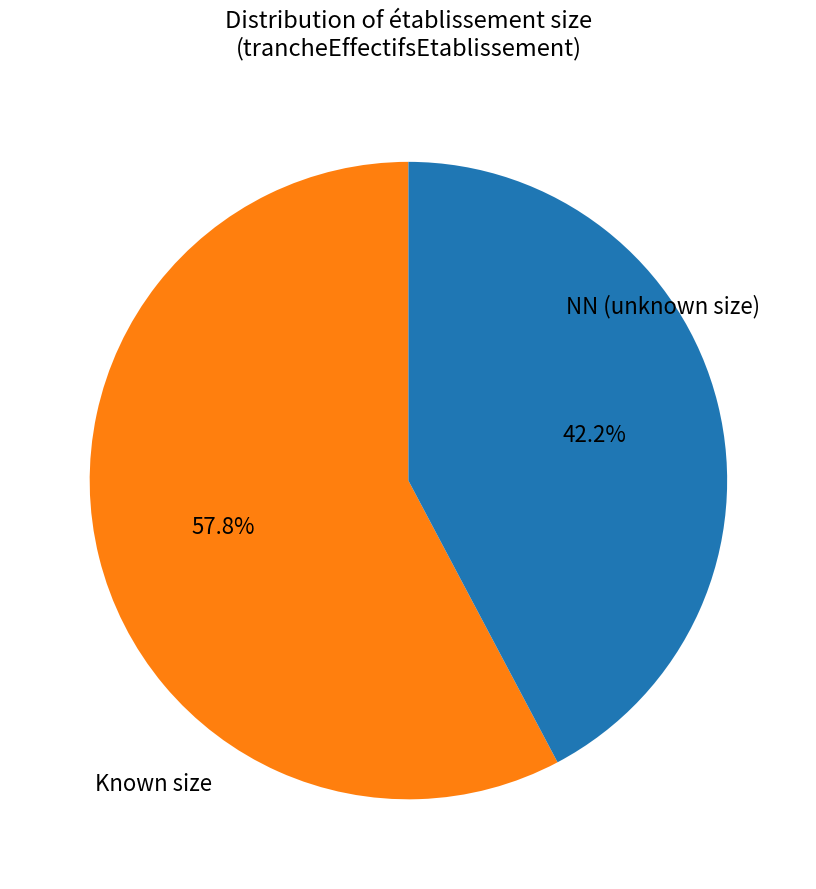

Is there a majority slice in this chart?

Yes